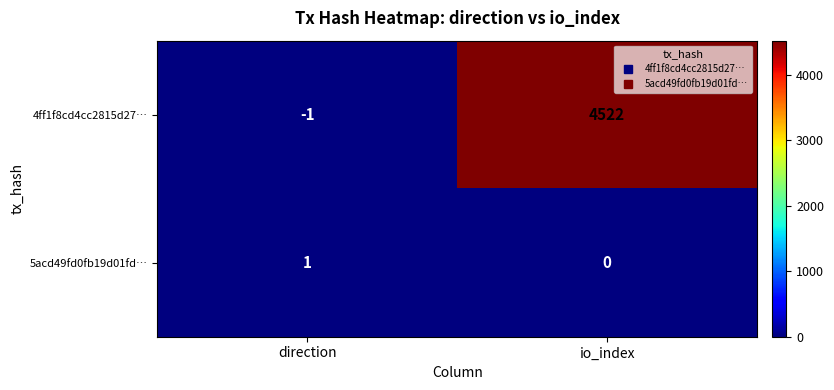

What is the minimum value shown in the chart?

-1